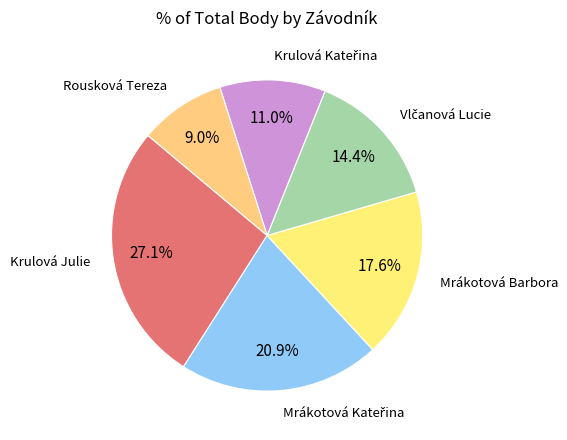

Is there any slice that represents more than half of the pie?

No